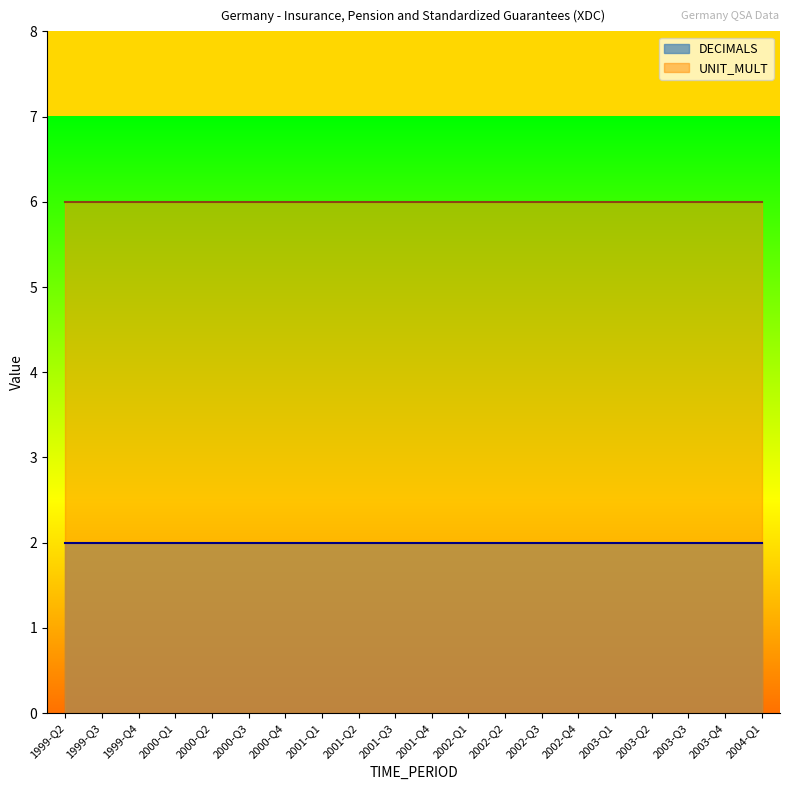

Which series changed the most between 1999-Q4 and 2001-Q4?

DECIMALS